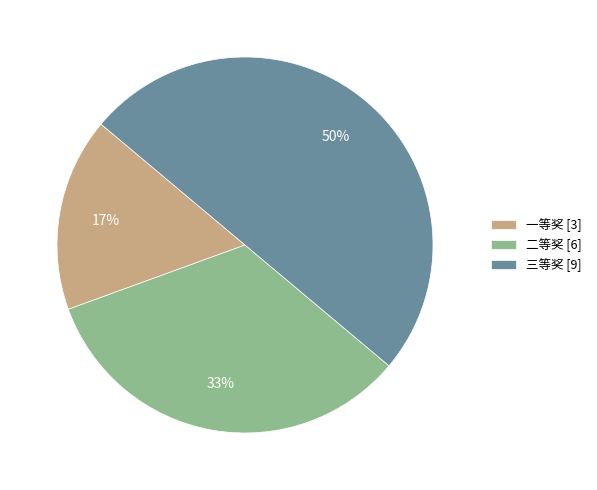

Which slice is the smallest?

一等奖